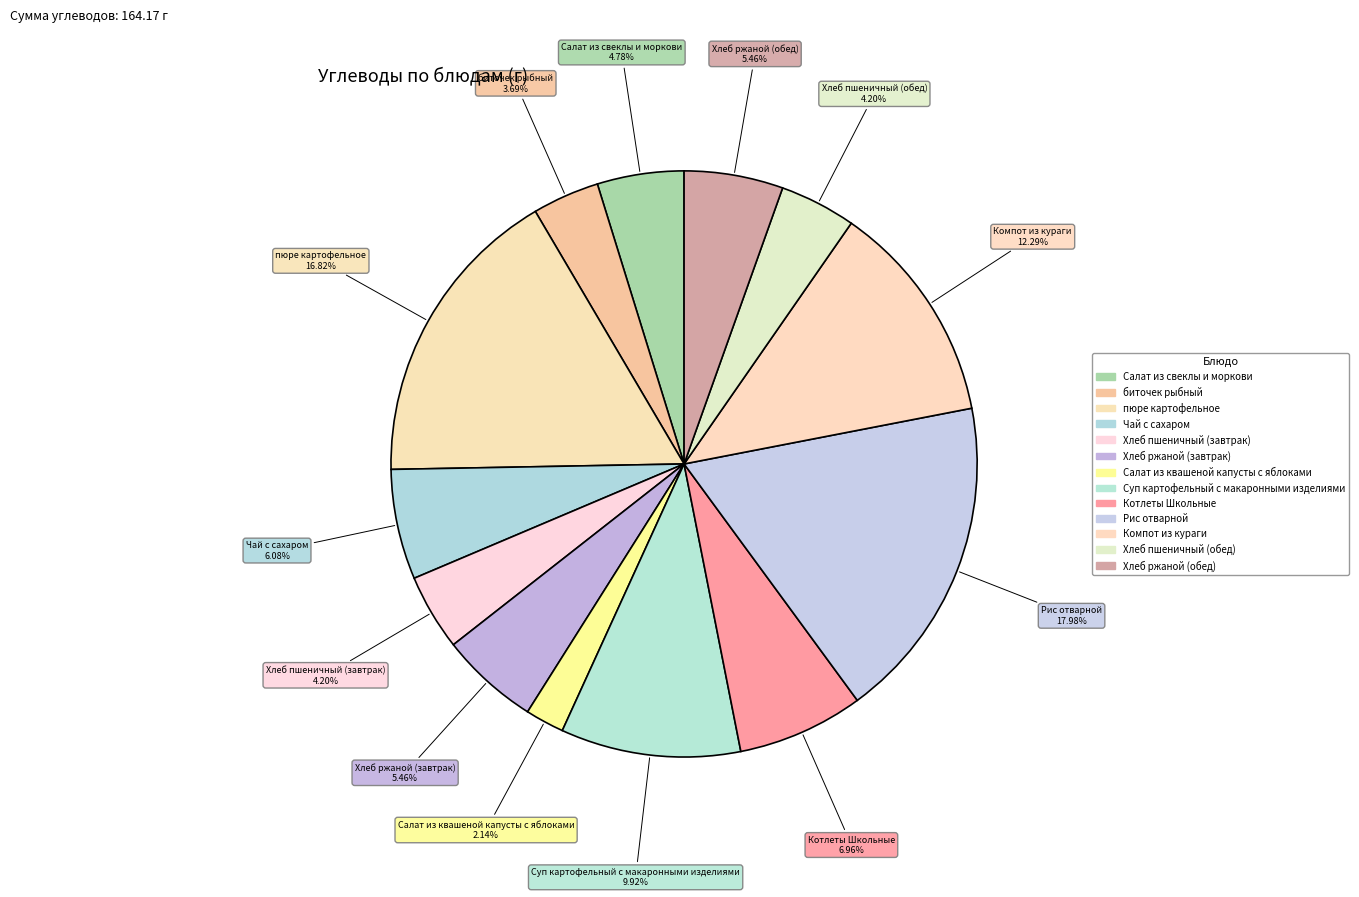

Count the number of slices in the pie.

13